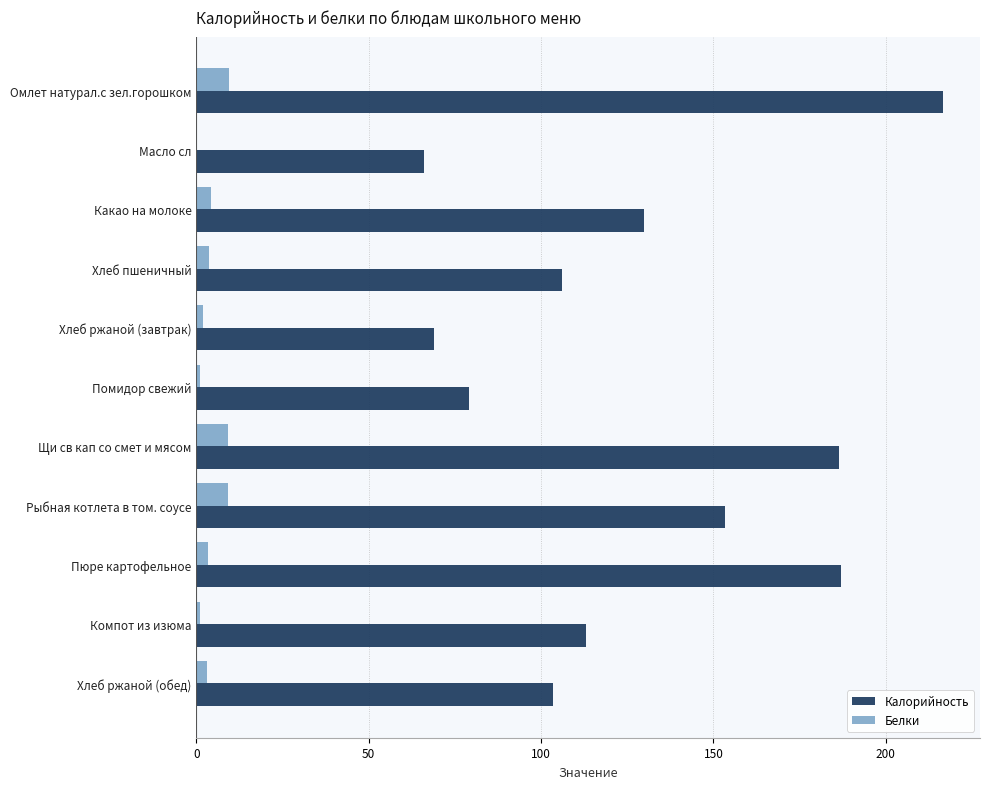

Is it true that Калорийность equals 106.0 at Хлеб пшеничный?

True